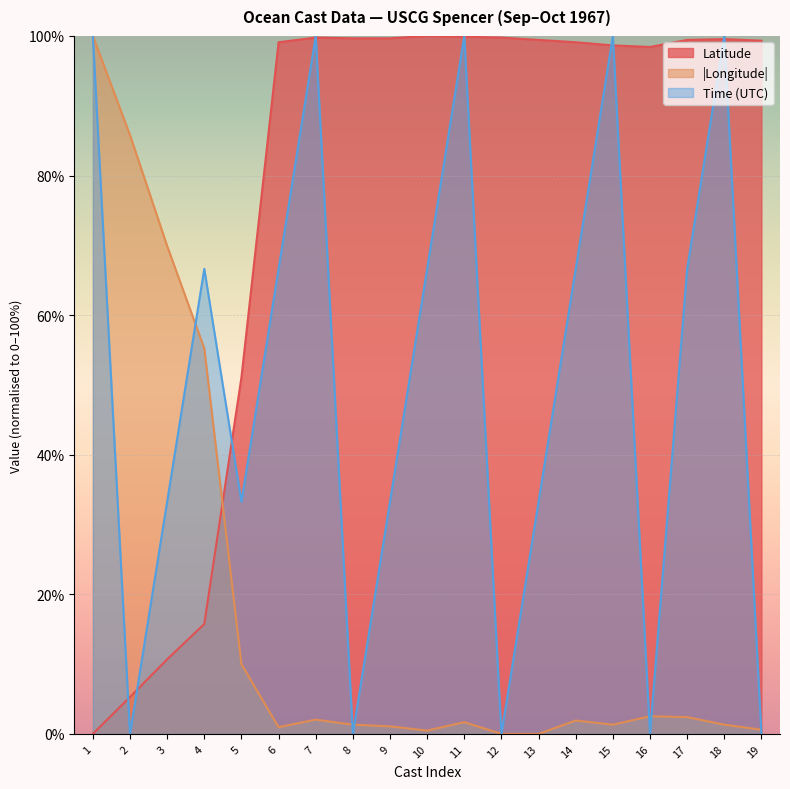

Which series has the largest range (max minus min)?

Time